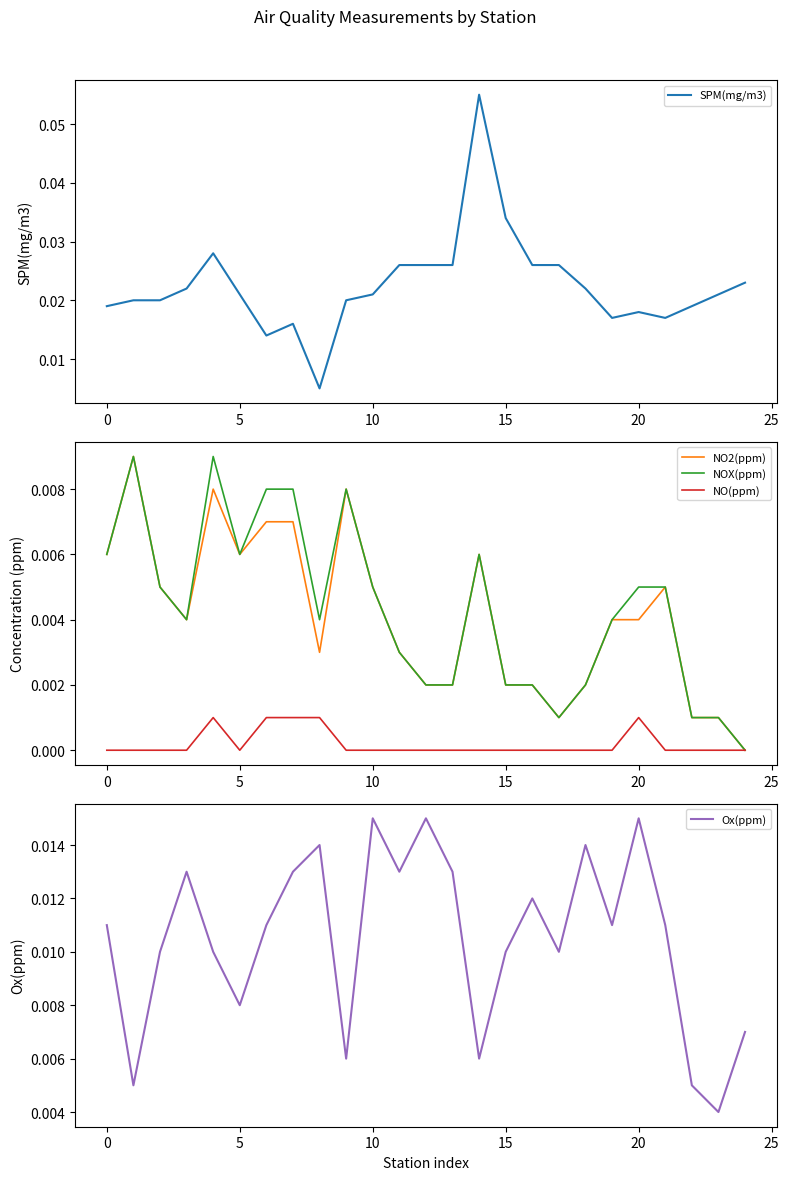

True or false: SPM(mg/m3) and NO2(ppm) intersect in this chart.

False